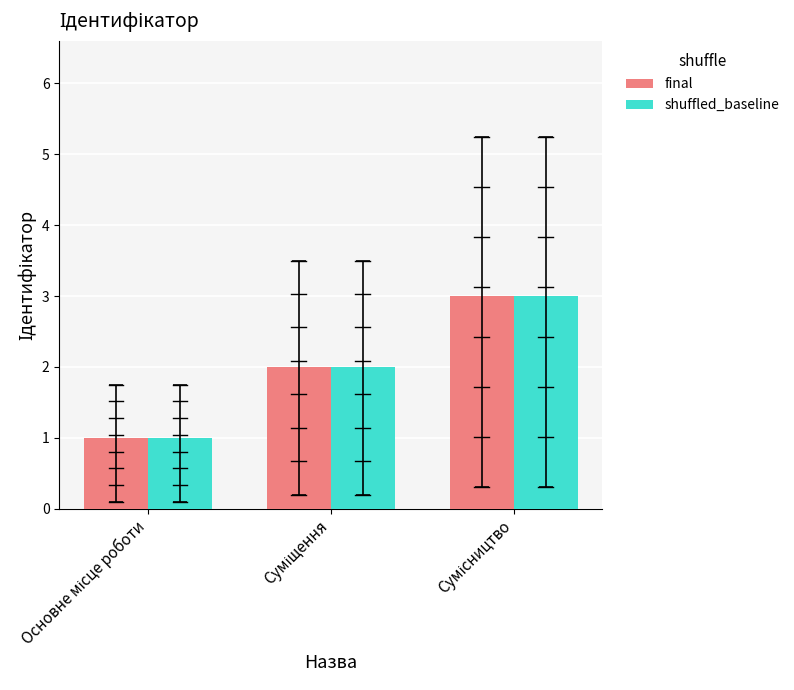

Reading left to right, list all the values displayed in this chart.

final: Основне місце роботи=1	Суміщення=2	Сумісництво=3
shuffled_baseline: Основне місце роботи=1	Суміщення=2	Сумісництво=3